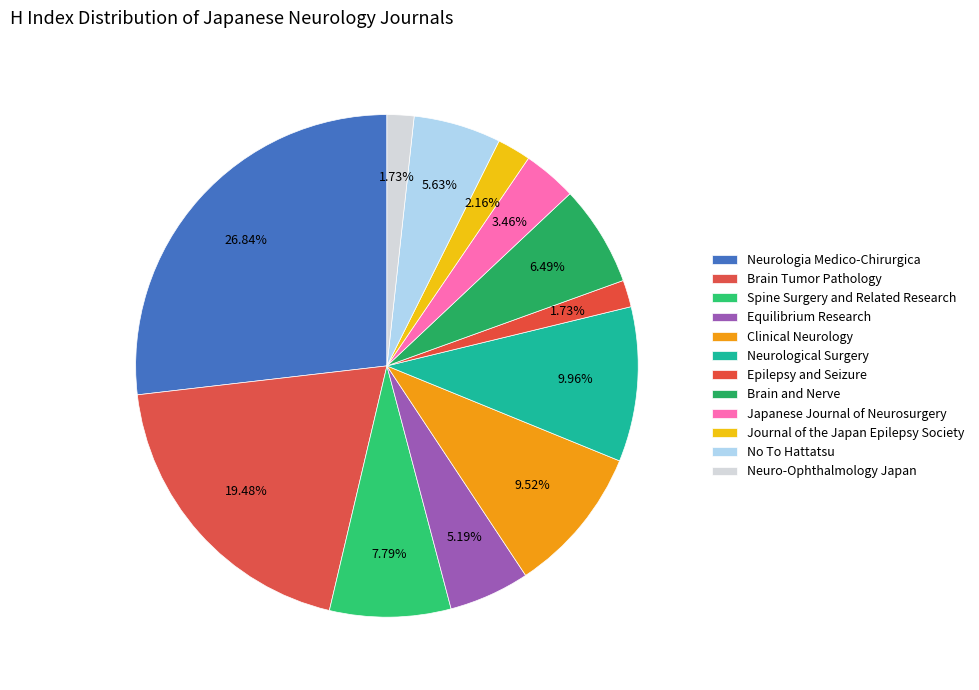

What percentage is the Neurologia Medico-Chirurgica slice, to the nearest percent?

27%